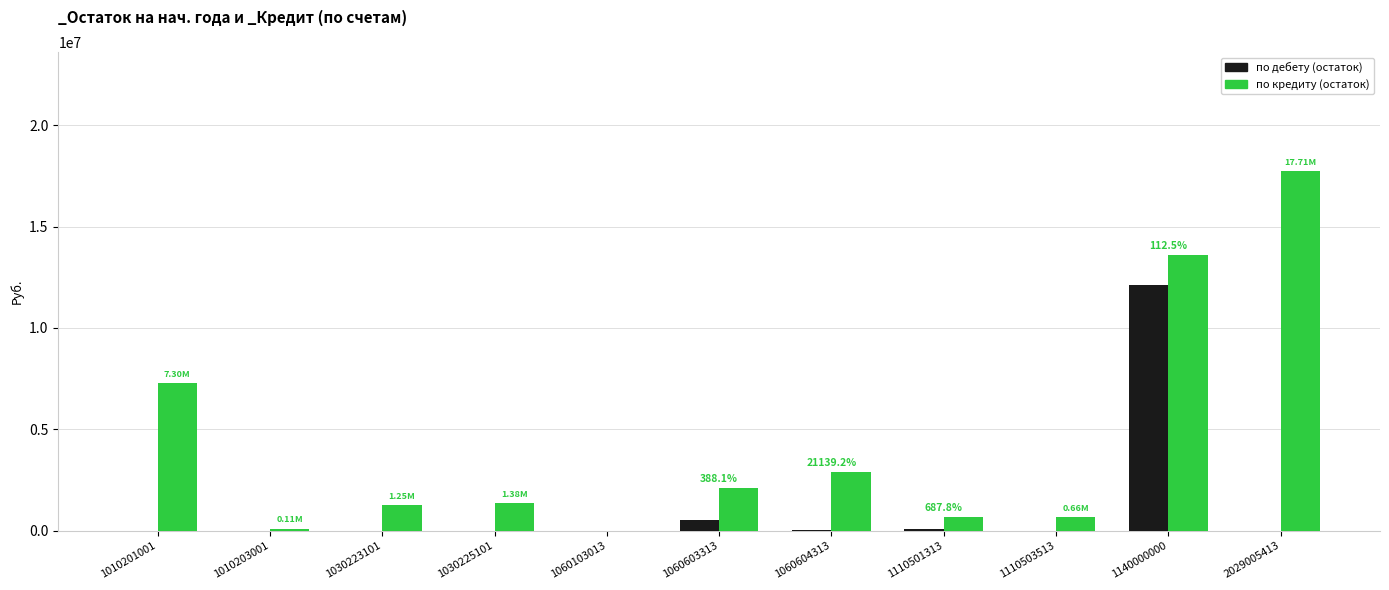

Between 1010203001 and 1060603313, which series saw the biggest shift?

по кредиту (остаток)